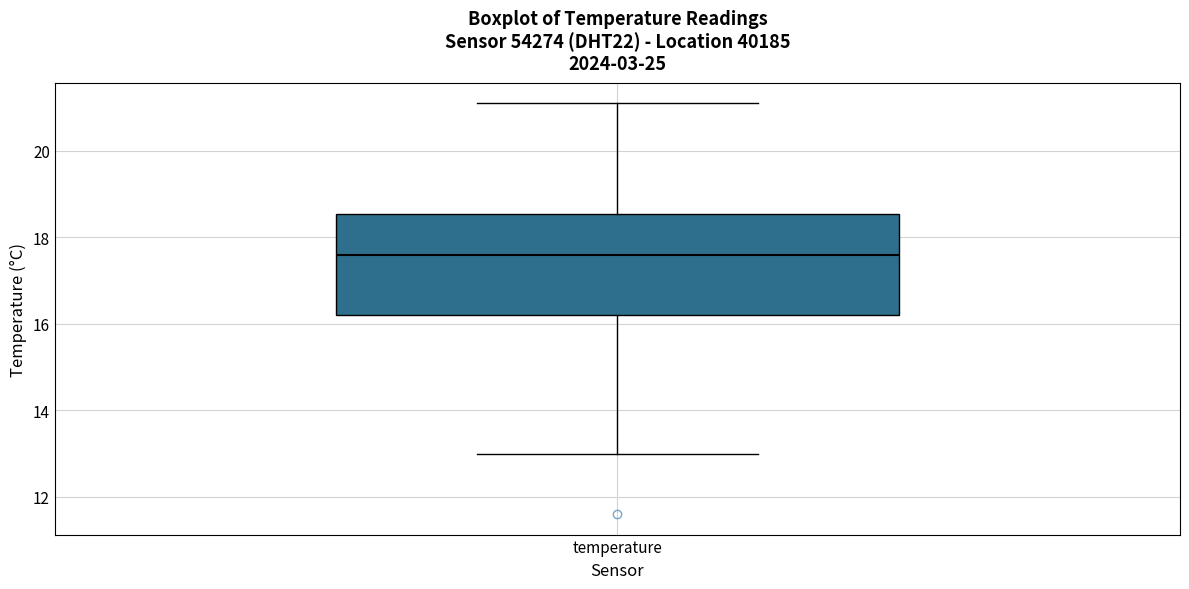

Where does the lower whisker of the box for temperature end on the y-axis? The values are not printed on the chart, so give them approximately, as read against the axis.

13.0